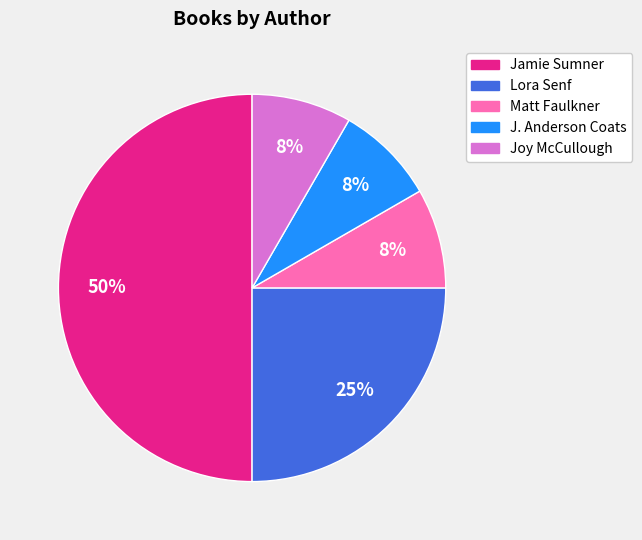

To the nearest percent, what percentage of the pie is J. Anderson Coats?

8%